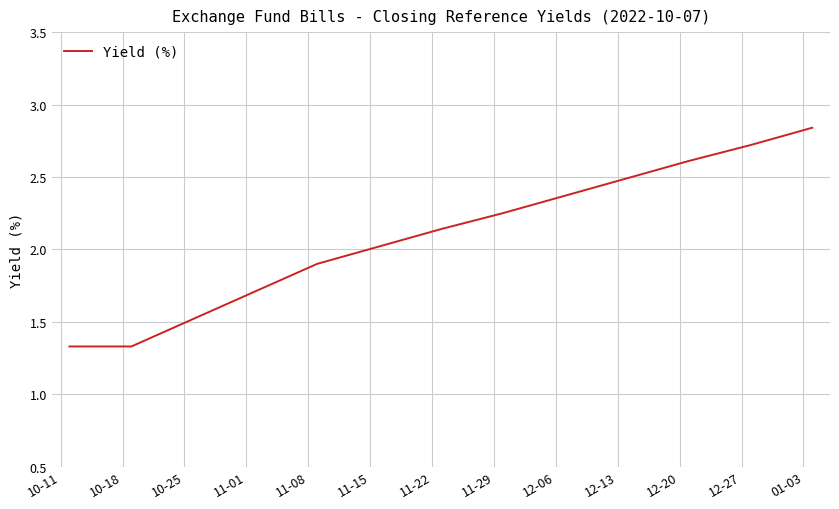

What is the difference between the maximum and minimum values?

1.5